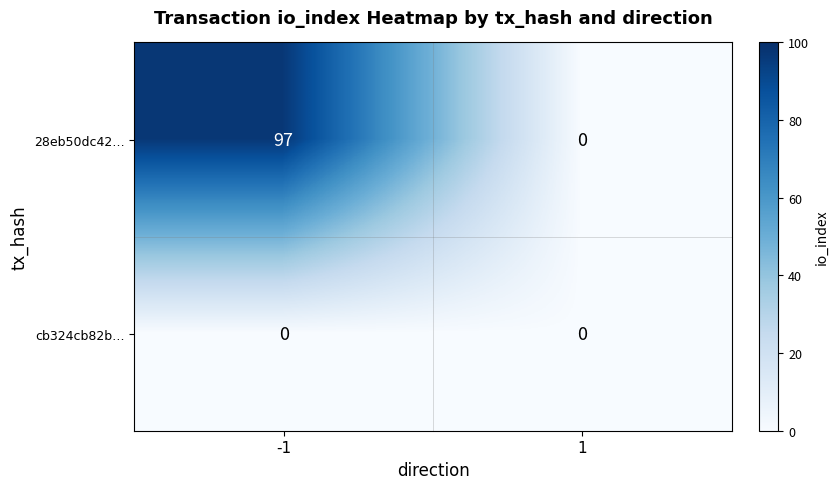

How many categories are shown in the chart?

2